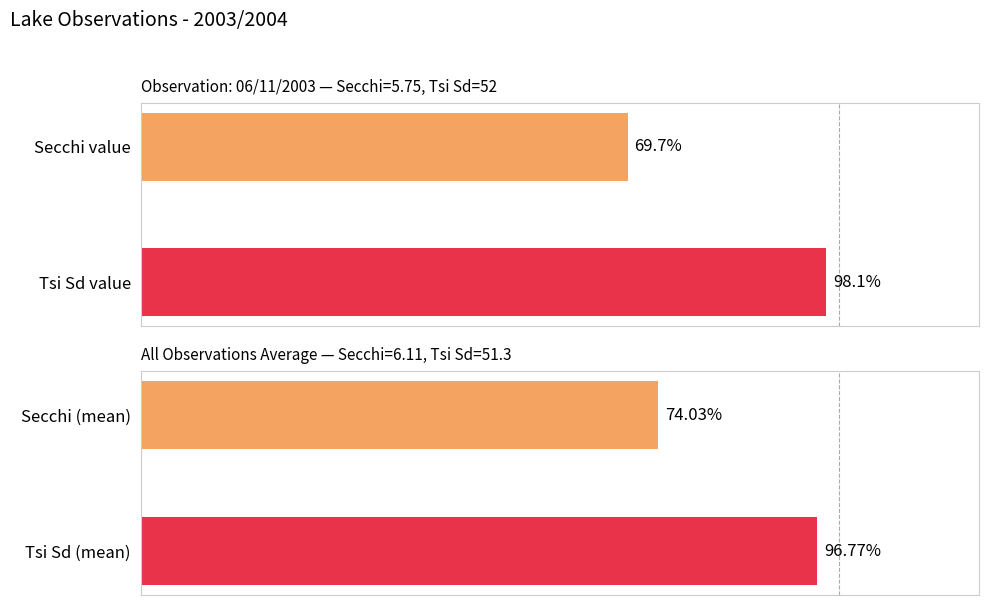

Rank the categories by value from highest to lowest.

Tsi Sd value, Secchi value